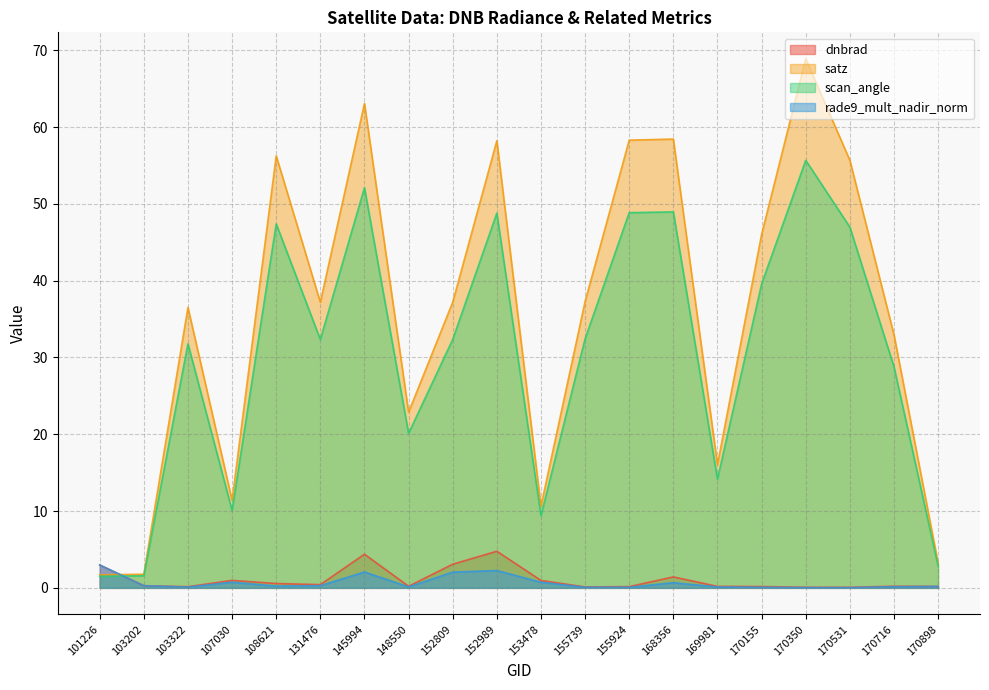

At which category is the sum across all series the highest?

170350